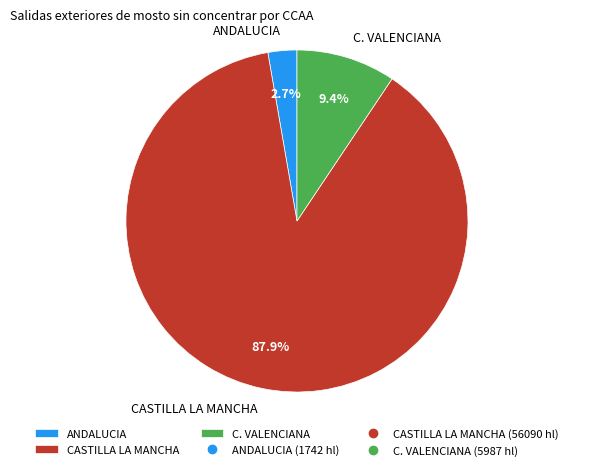

How many segments does this pie chart have?

3